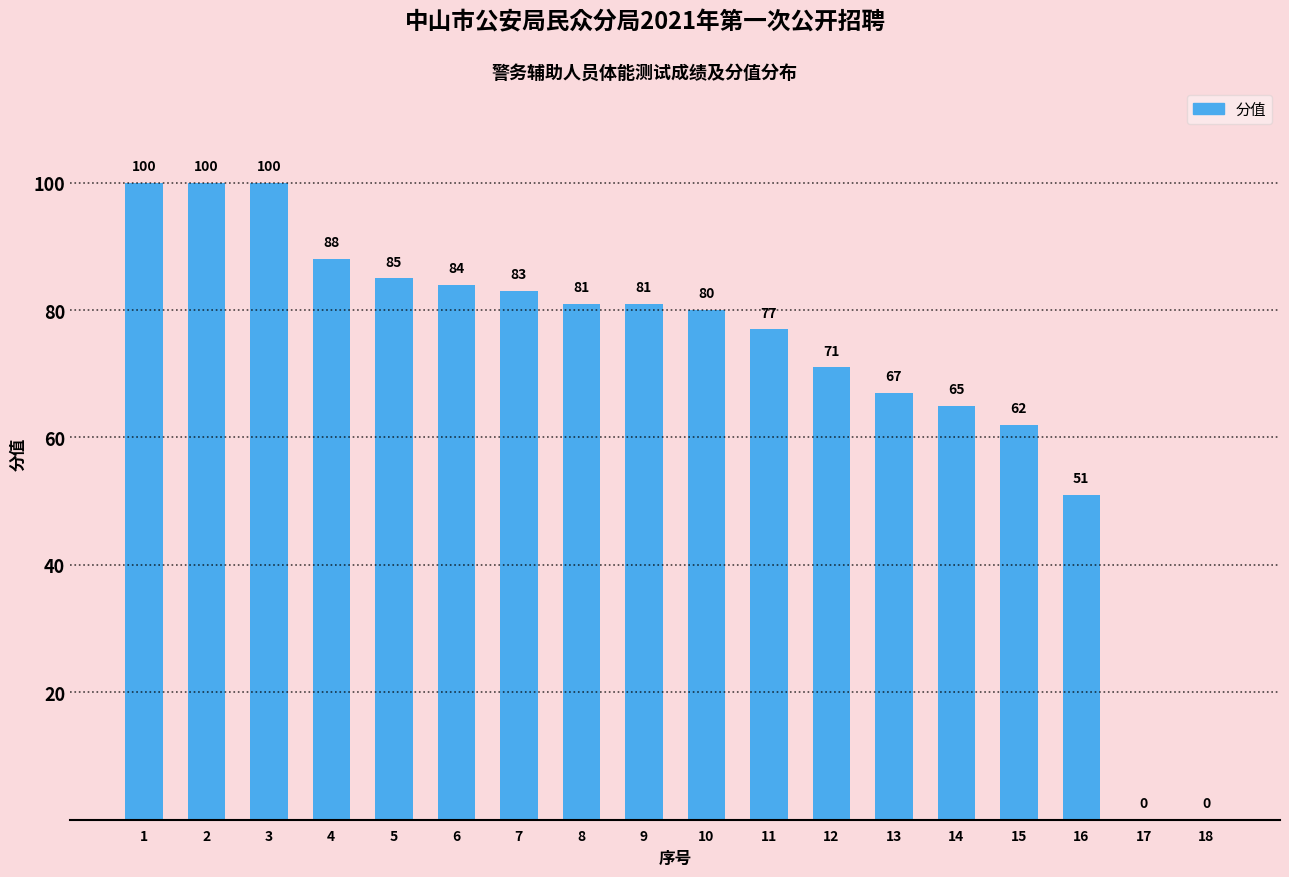

Reading left to right, extract all data points from this chart.

100	100	100	88	85	84	83	81	81	80	77	71	67	65	62	51	0	0